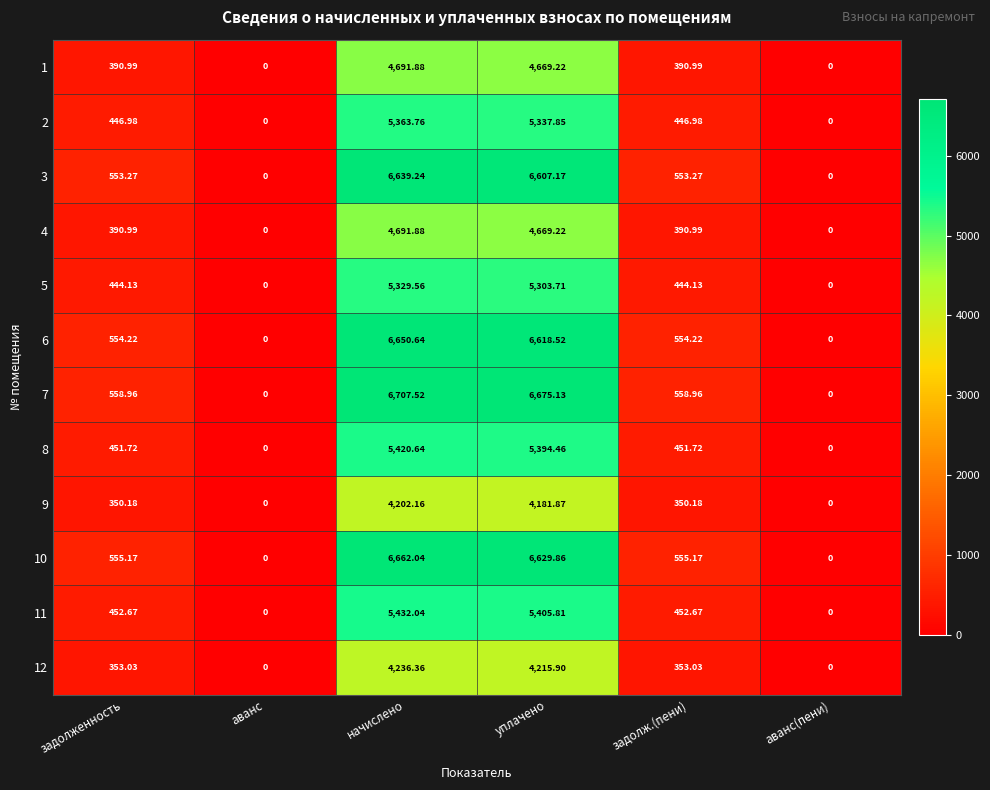

What is the greatest value displayed?

6707.5